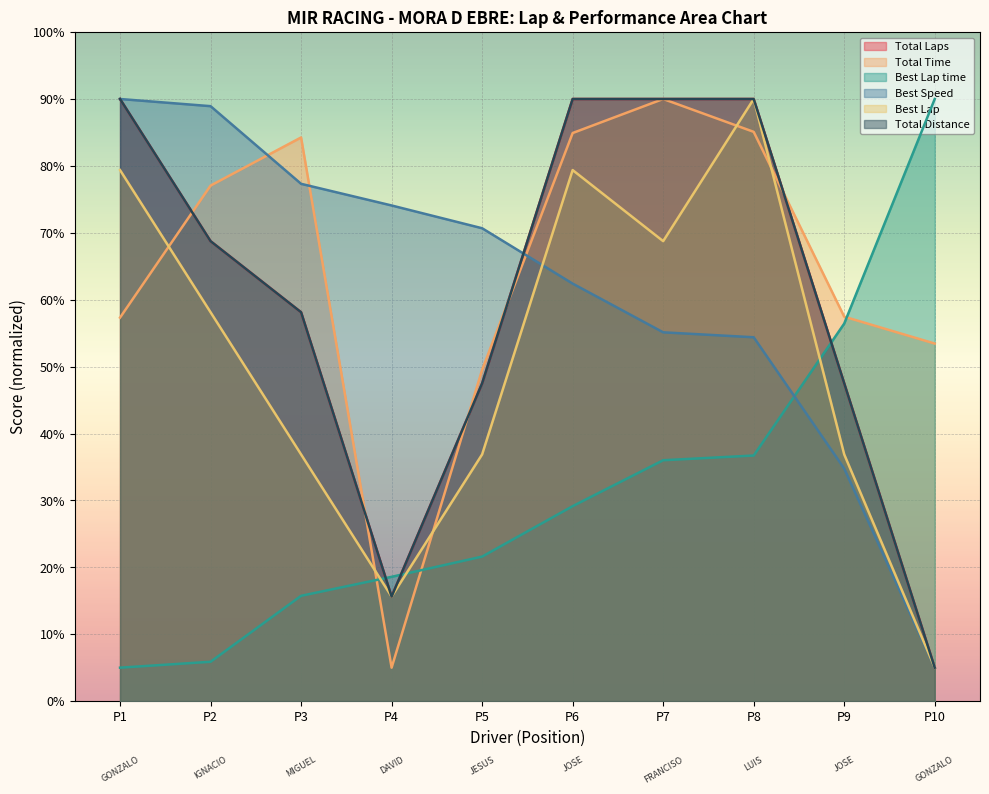

What position from the right is MIGUEL BURNO SANTOS MARTINEZ?

8